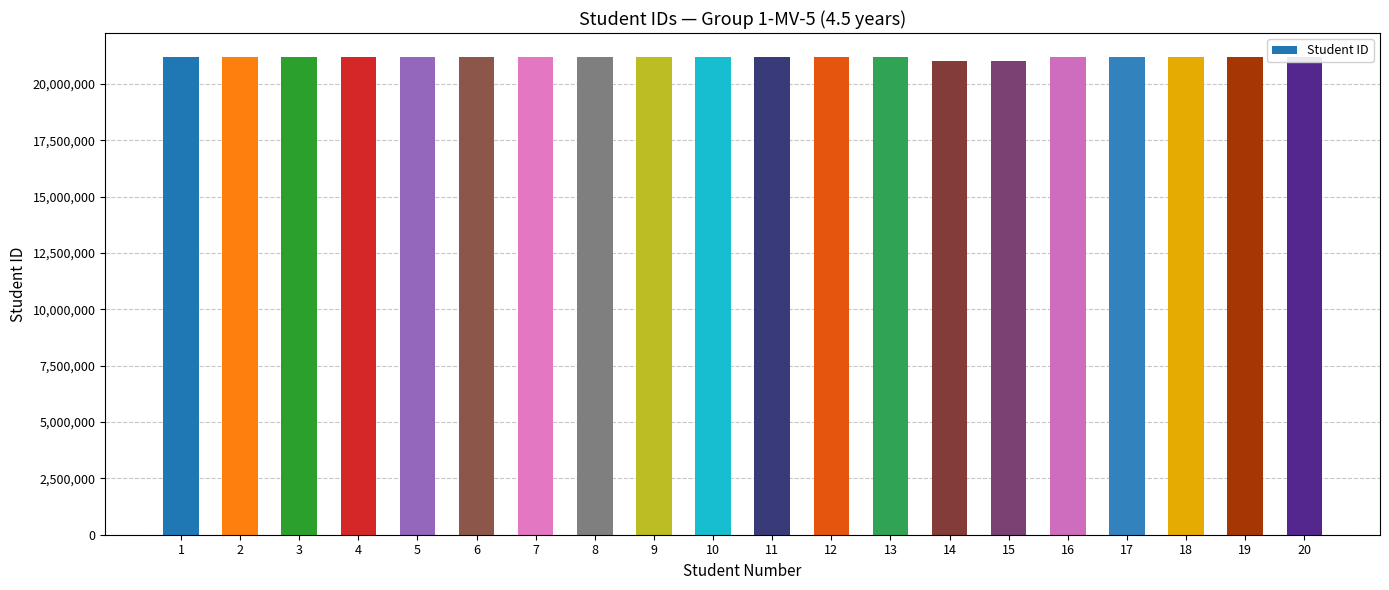

Which has a higher value, 19 or 14?

19